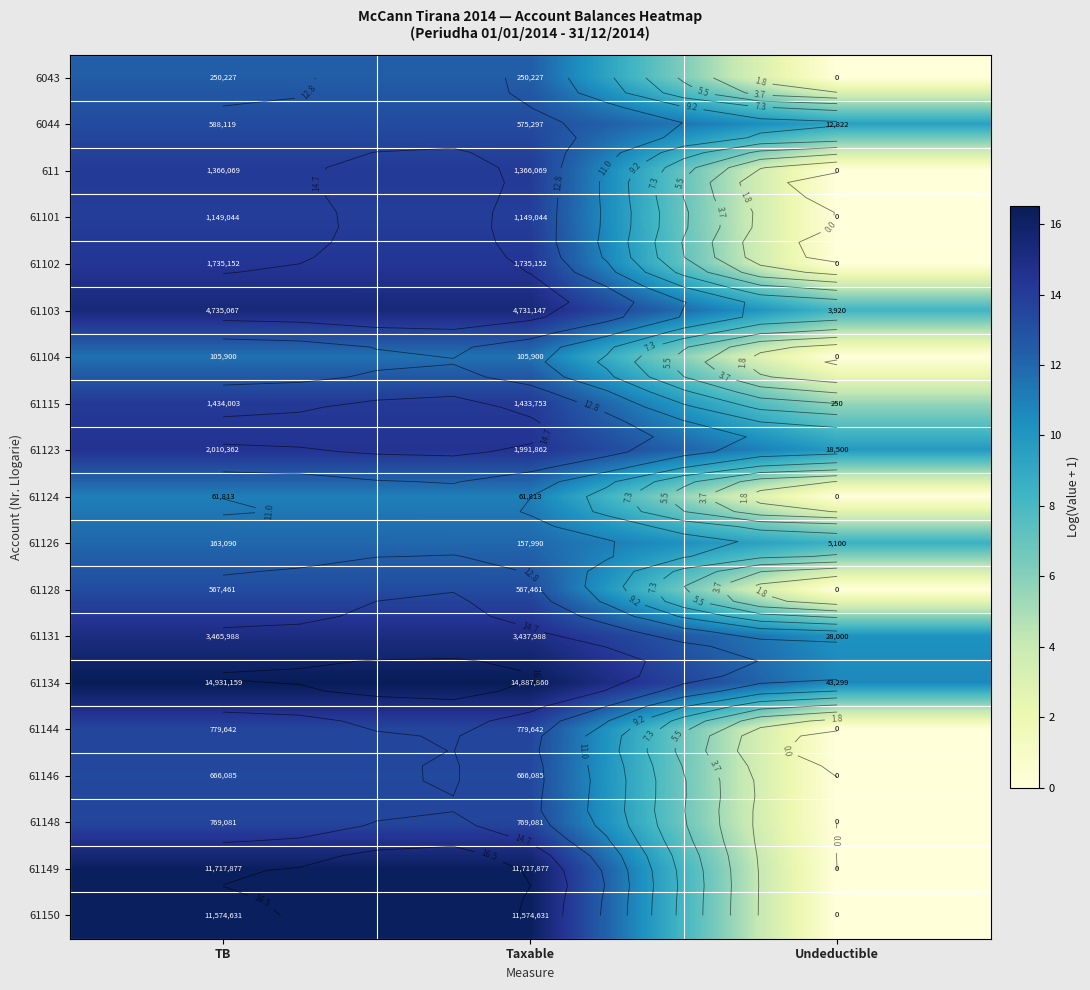

Which series has the largest total across all categories?

61134